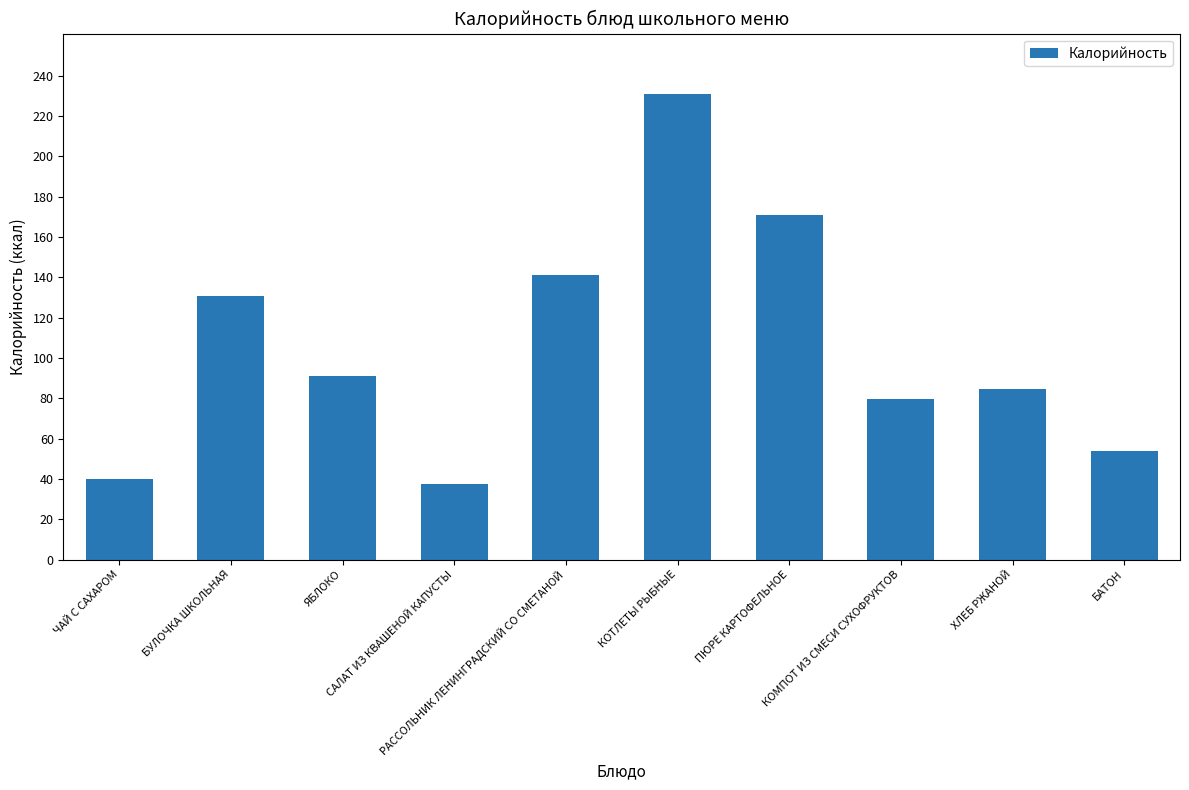

Does the chart contain any negative values?

No